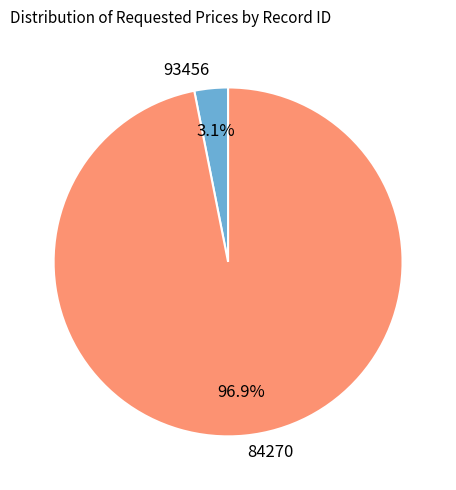

What portion of the pie excludes 93456?

96.9%